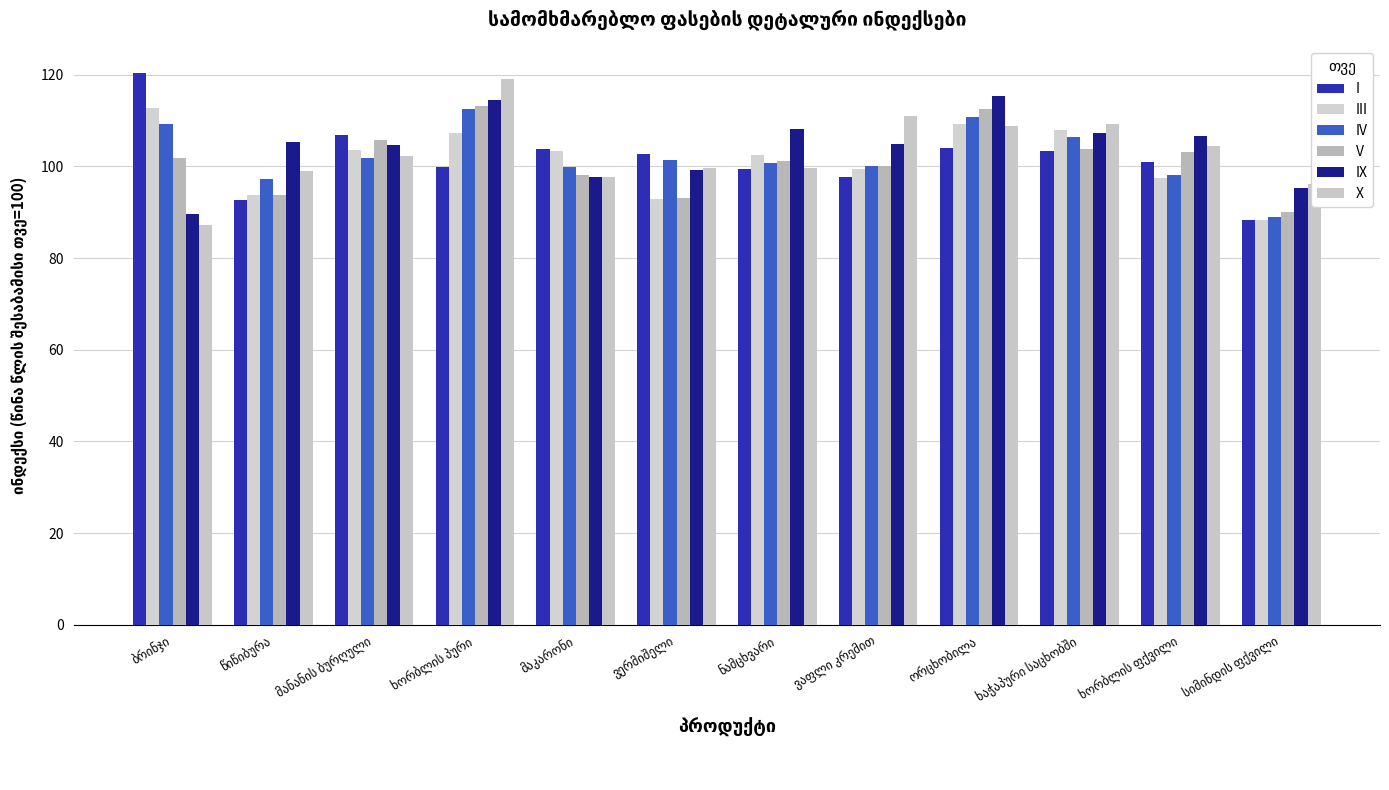

How many data points in I are less than 102?

6